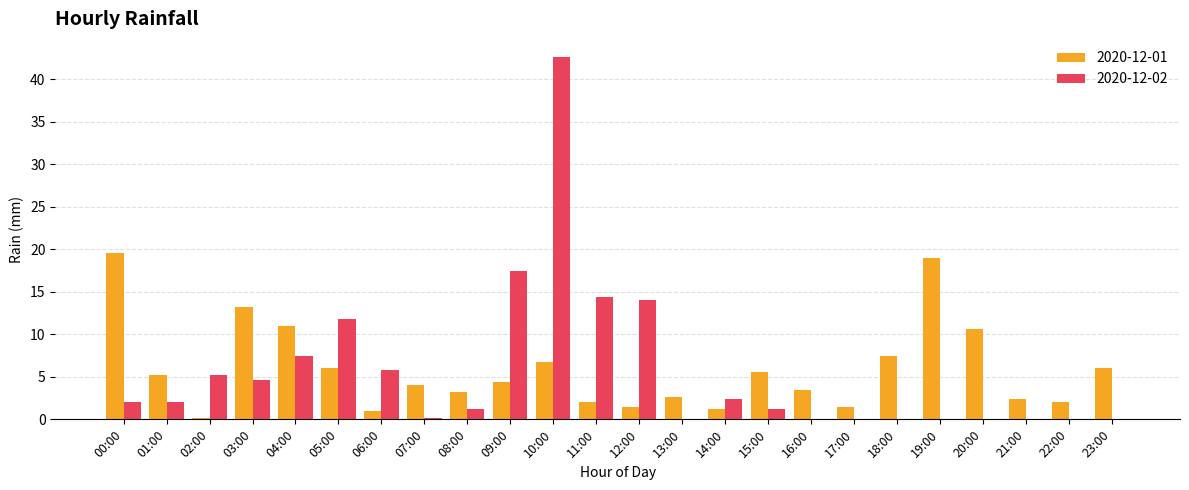

What is the total value across all series at 09:00?

21.8